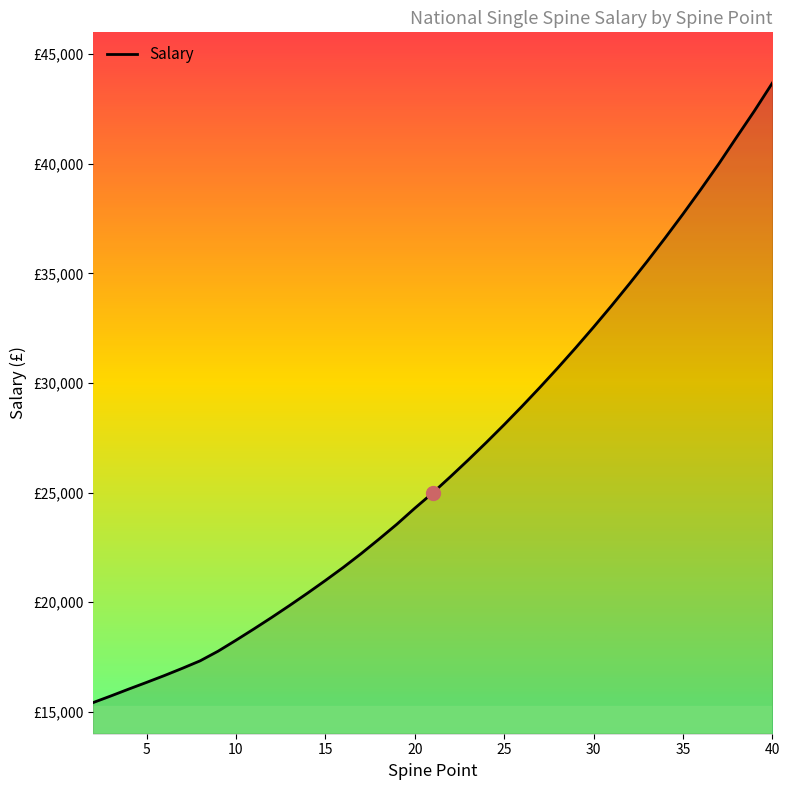

What is the sum of all values?

1034564